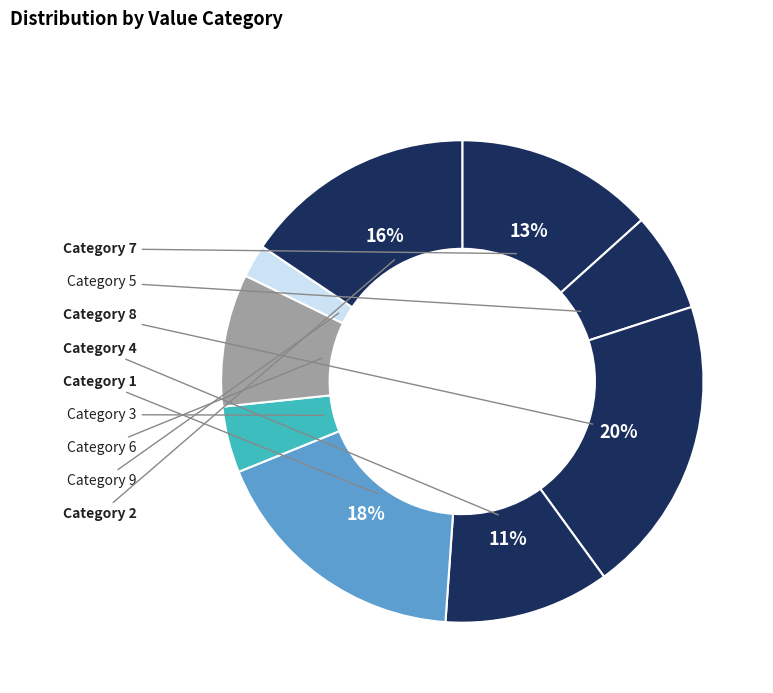

To the nearest percent, what is the average slice percentage?

11%